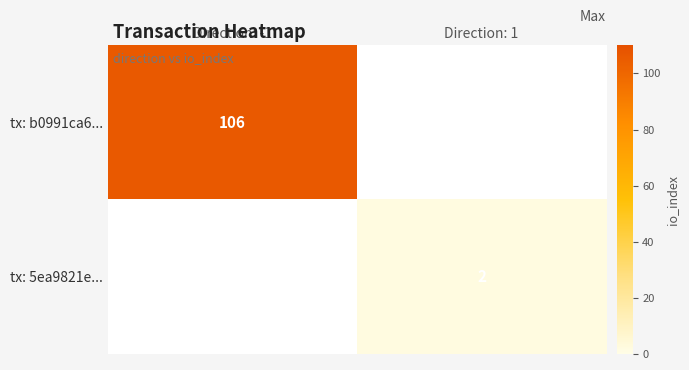

Count the number of data series in this chart.

2